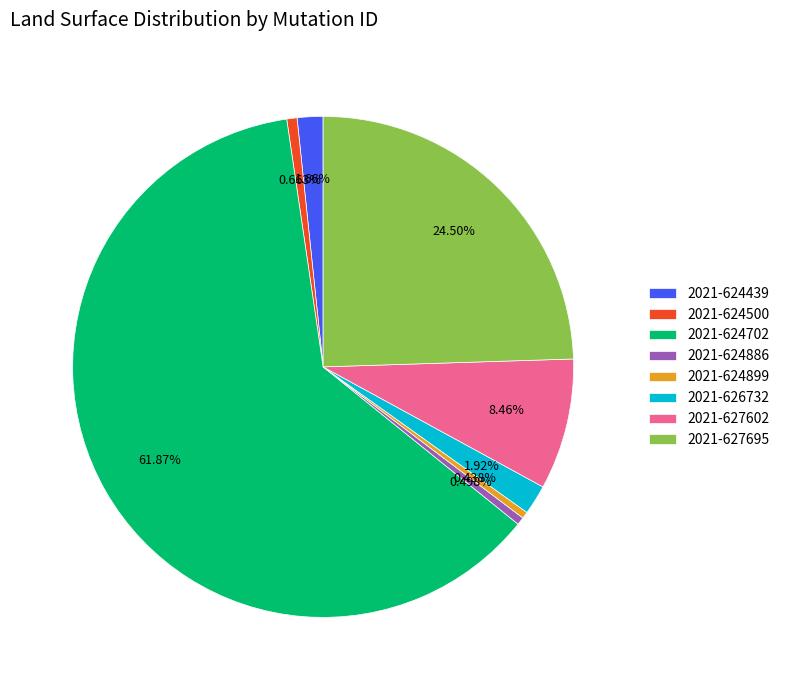

To the nearest percent, what is the average slice percentage?

12%